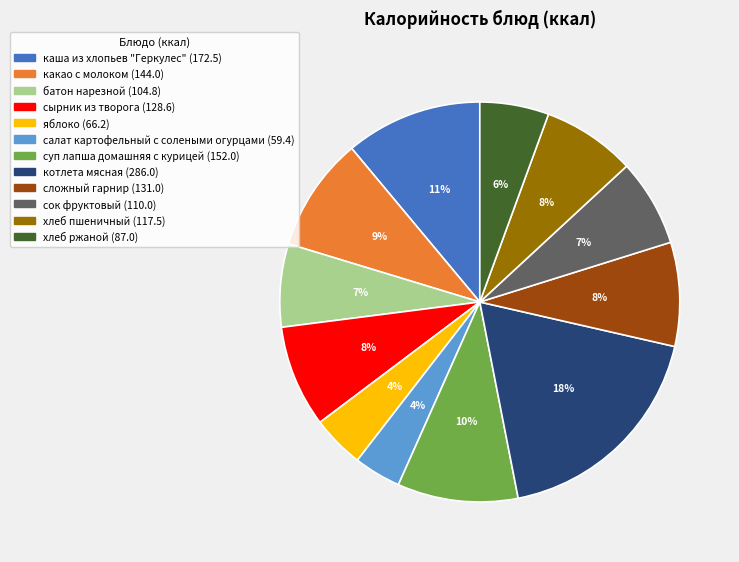

To the nearest percent, what percentage of the pie is какао с молоком?

9%